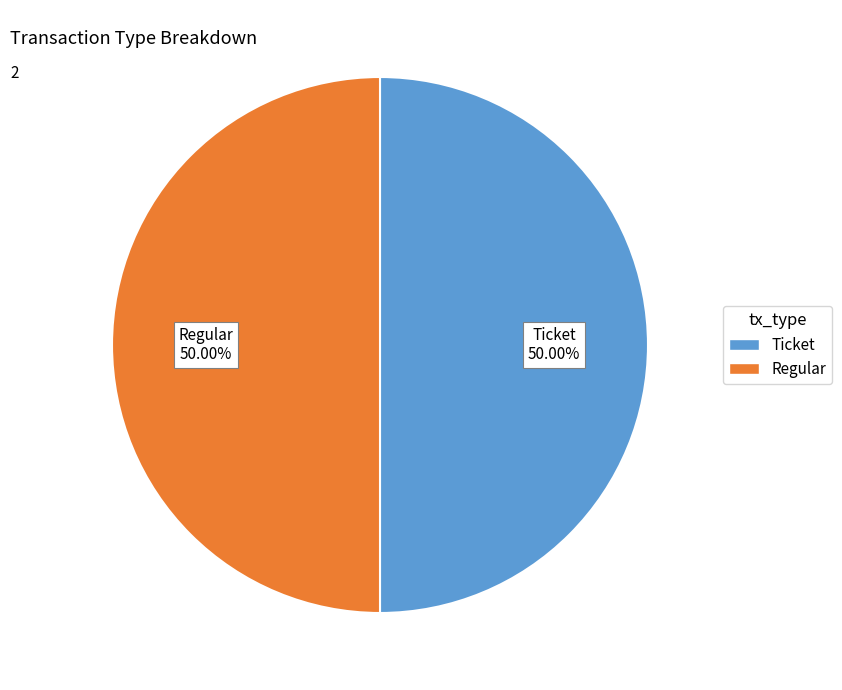

What is the ratio of the value at Regular to the value at Ticket?

1.0